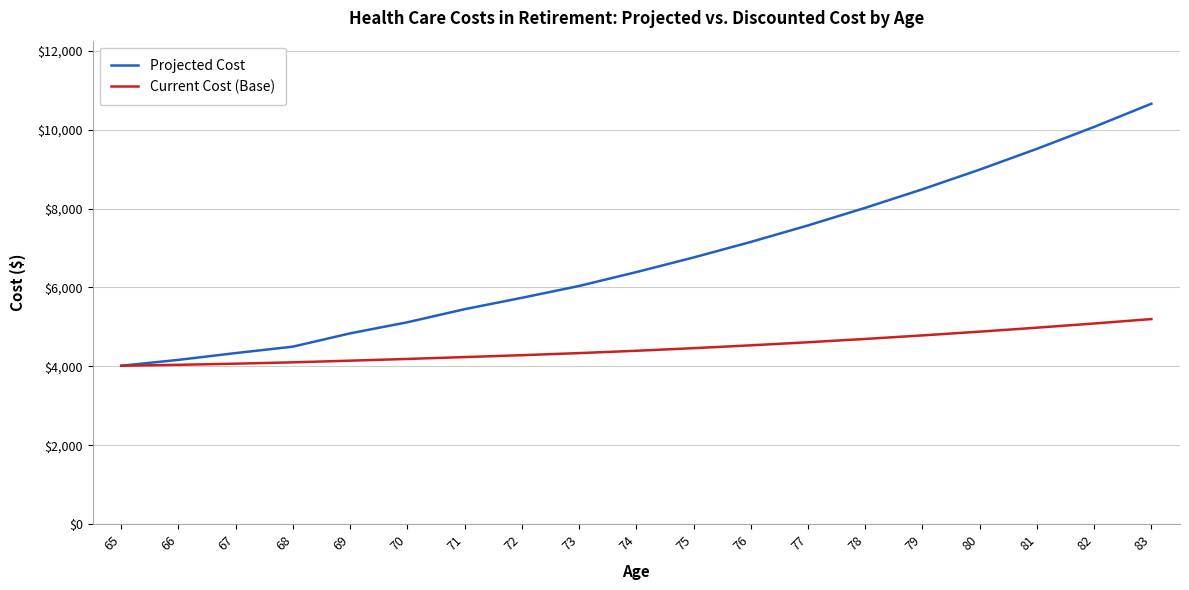

The Current Cost (Base) series shows 4068.0 at 67. True or false?

True